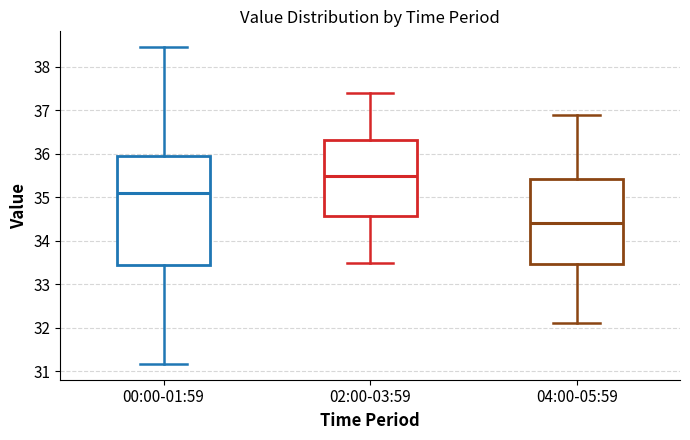

Where does the median line of the box for 04:00-05:59 sit on the y-axis? The values are not printed on the chart, so give them approximately, as read against the axis.

34.4